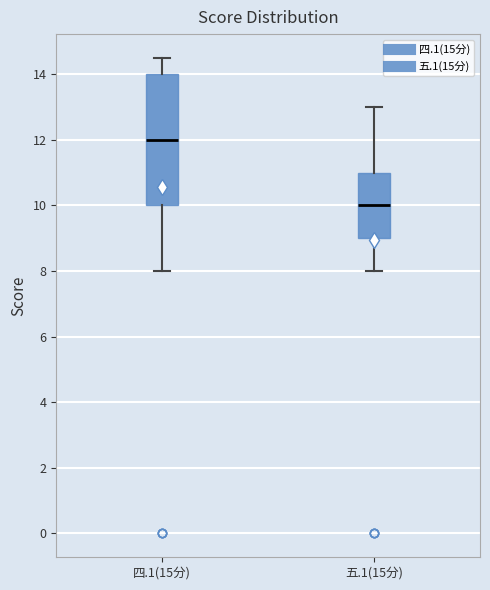

Reading left to right, read every box against the y-axis: the position of its median line, the range the box covers, and the ends of its whiskers. The values are not printed on the chart, so give them approximately, as read against the axis.

四.1(15分): median 12.0, box 10.0 to 14.0, whiskers 8.0 to 14.6
五.1(15分): median 10.0, box 9.0 to 11.0, whiskers 8.0 to 13.0